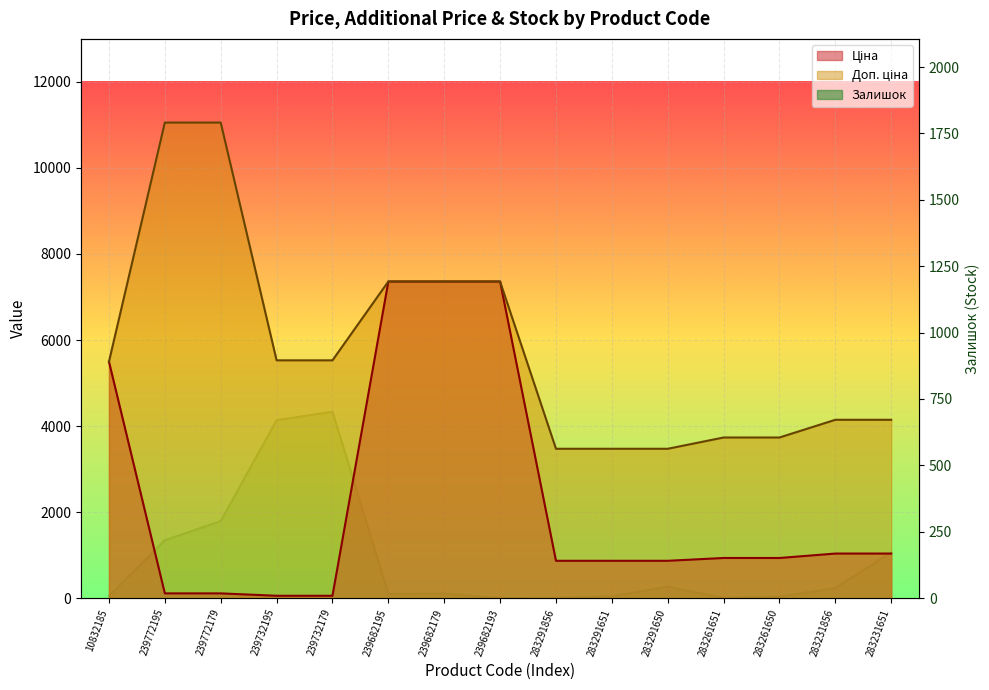

How many values in Залишок are above zero?

14